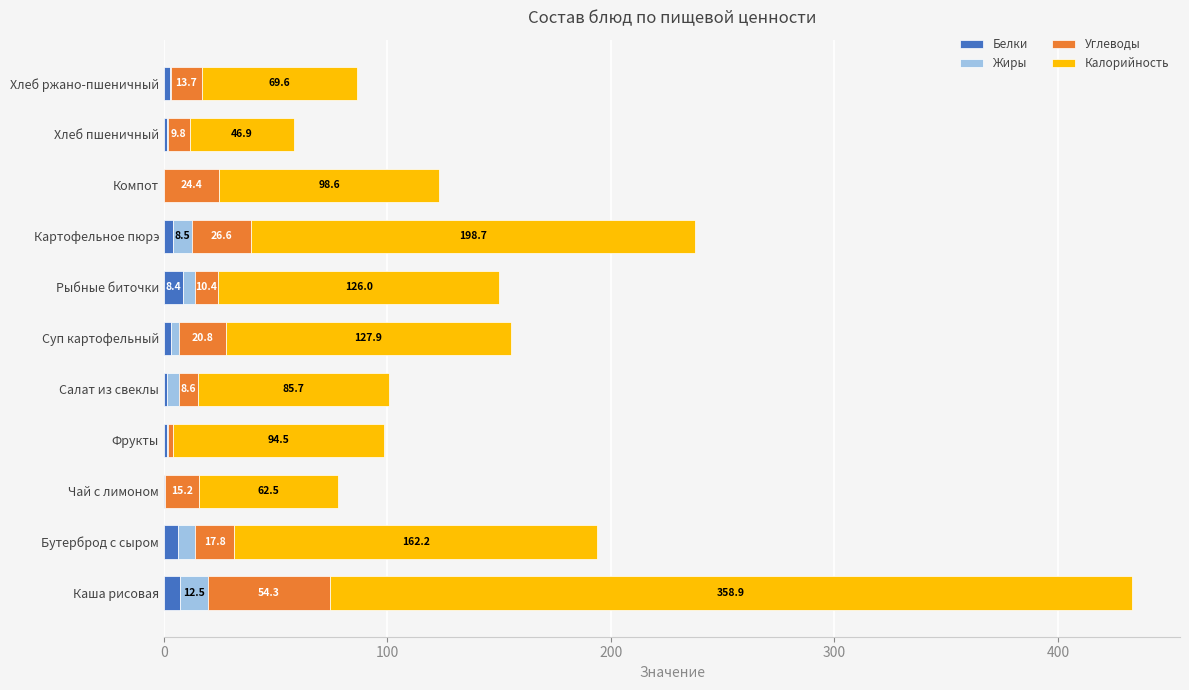

Which category has the highest value in the Белки series?

Рыбные биточки